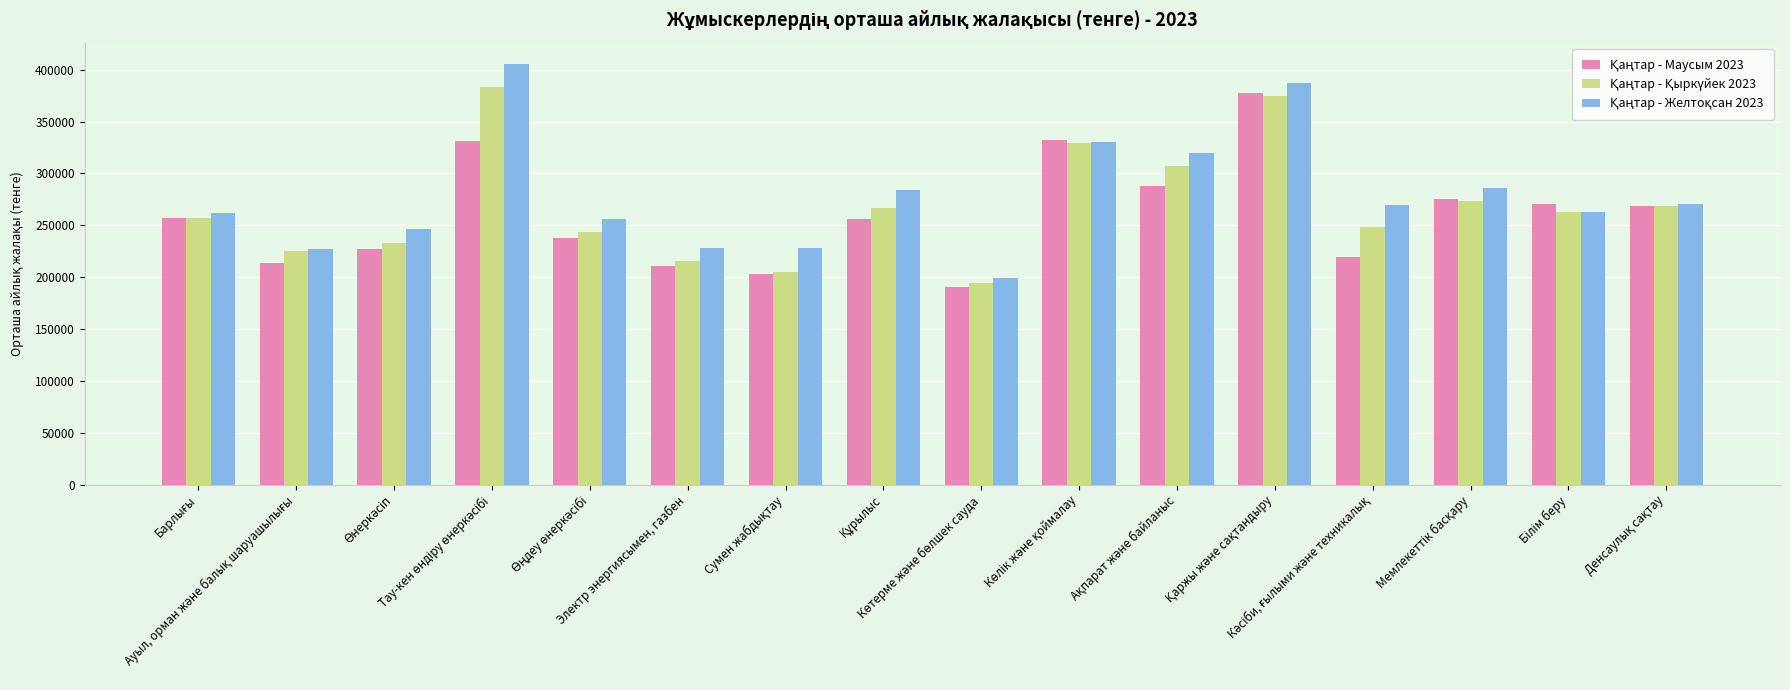

What is the minimum value shown in the chart?

190853